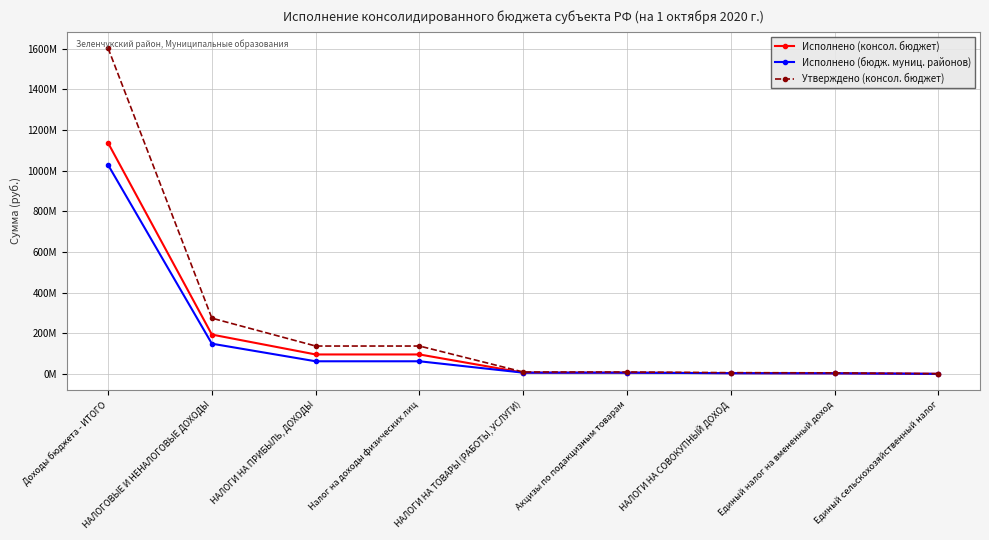

Does the chart have visible grid lines?

Yes